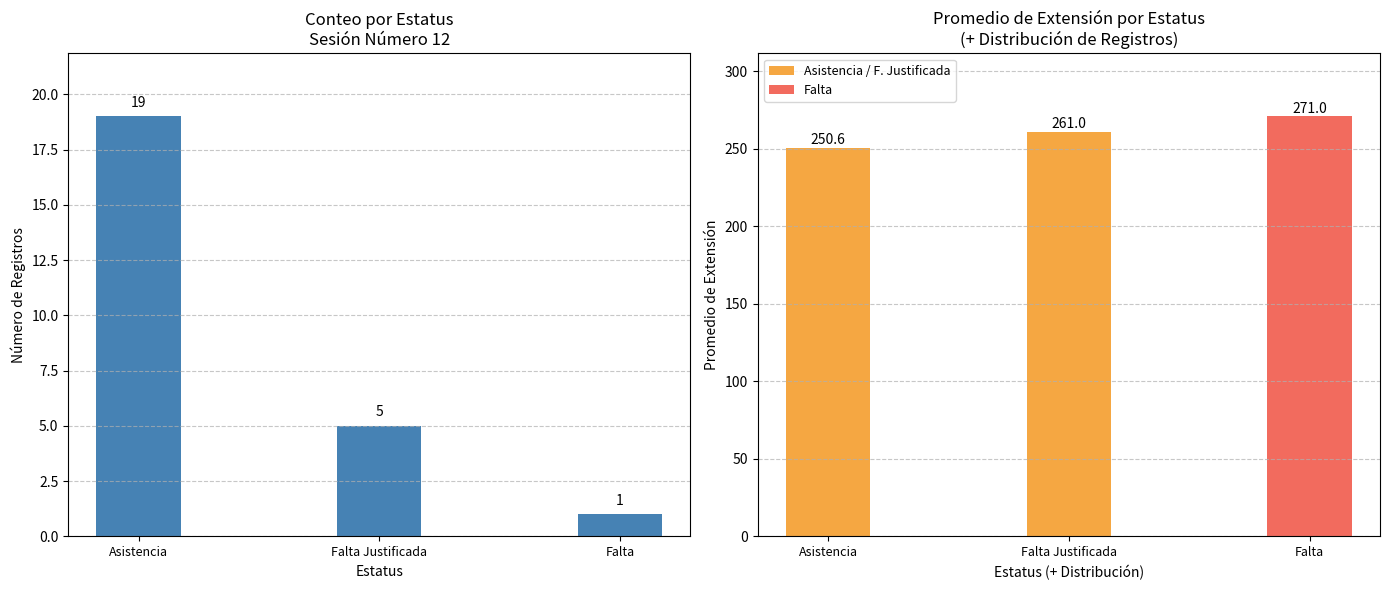

Which label corresponds to the largest value in the chart?

Asistencia